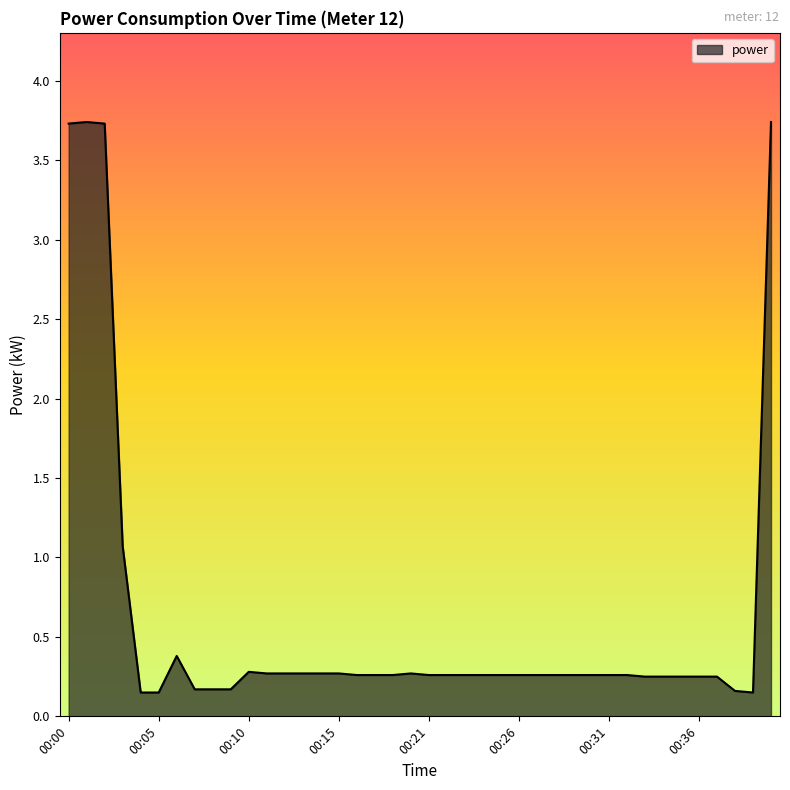

What is the greatest value displayed?

3.7